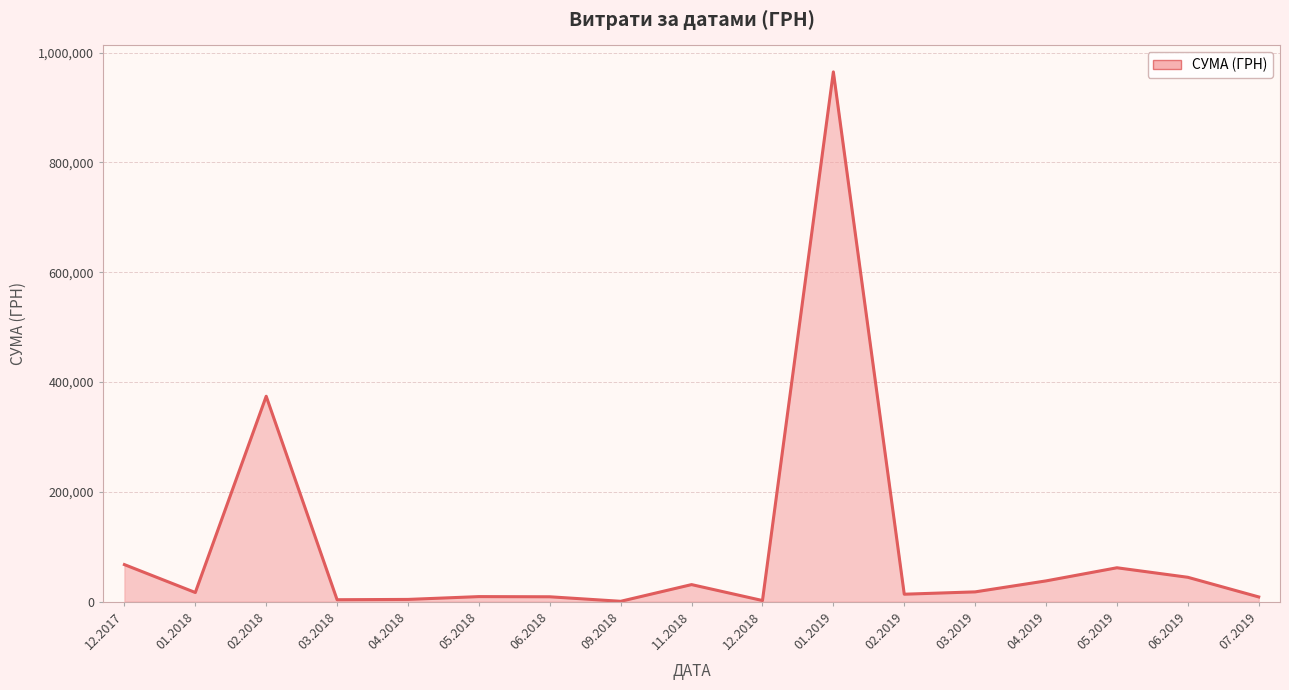

What is the maximum value shown in the chart?

964853.5